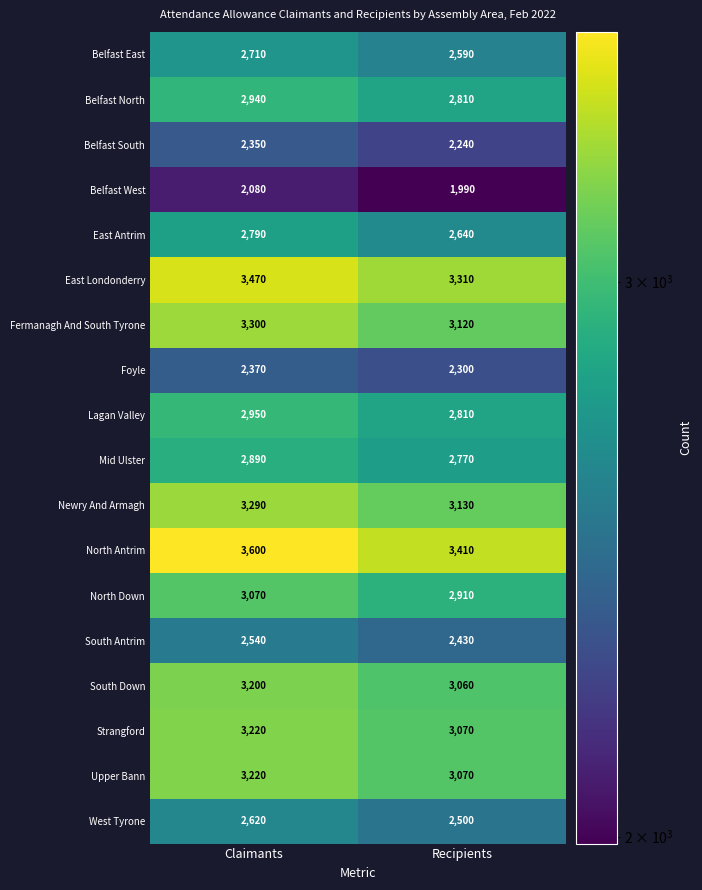

What value does the West Tyrone series have at Claimants, to the nearest 10?

2620